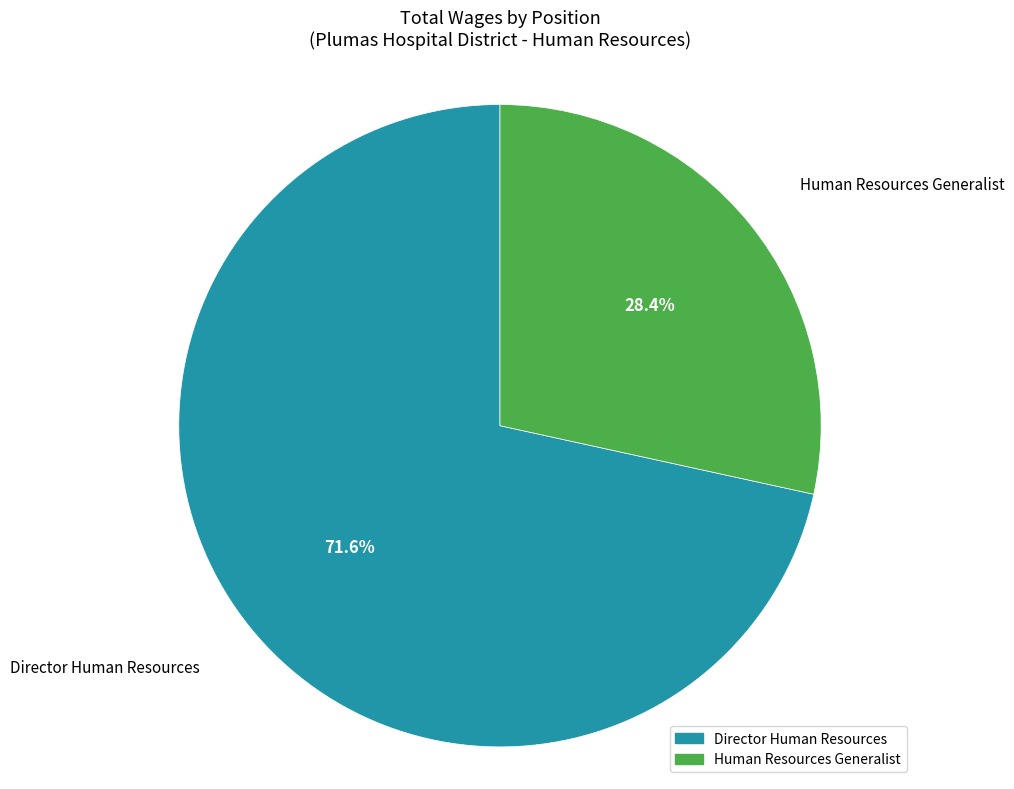

Which slice is the largest?

Director Human Resources